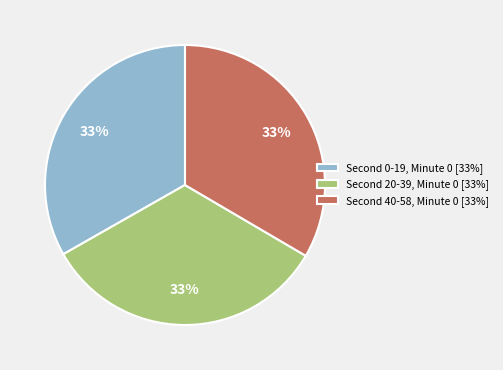

To the nearest percent, what is the difference between the largest and smallest slice percentages?

0%